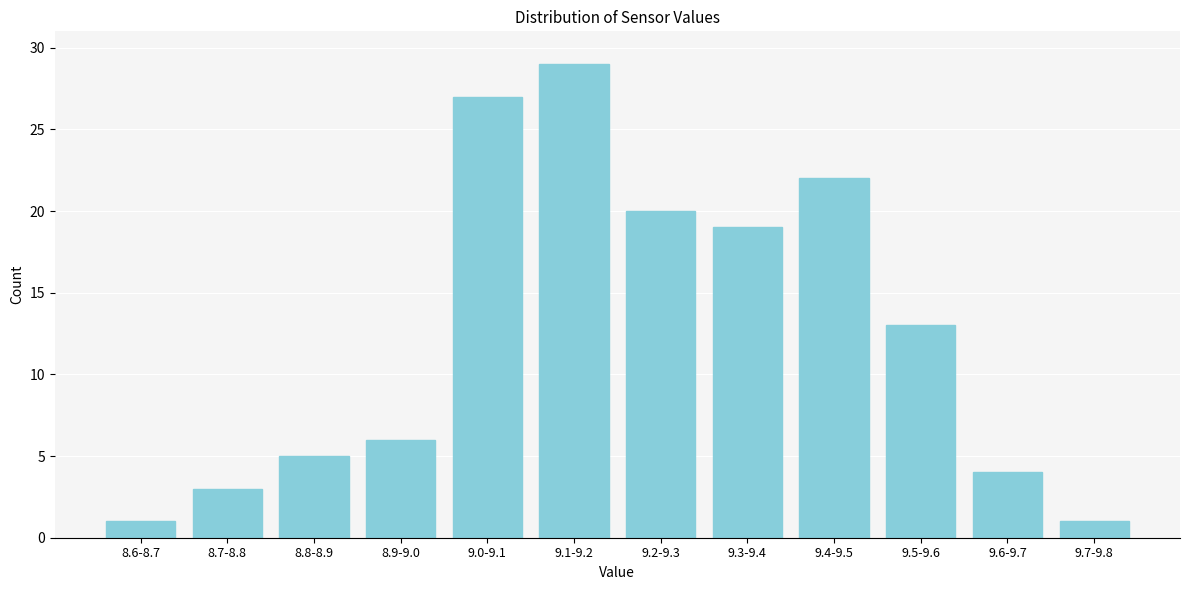

Reading left to right, list all the values displayed in this chart.

8.6-8.7=1	8.7-8.8=3	8.8-8.9=5	8.9-9.0=6	9.0-9.1=27	9.1-9.2=29	9.2-9.3=20	9.3-9.4=19	9.4-9.5=22	9.5-9.6=13	9.6-9.7=4	9.7-9.8=1